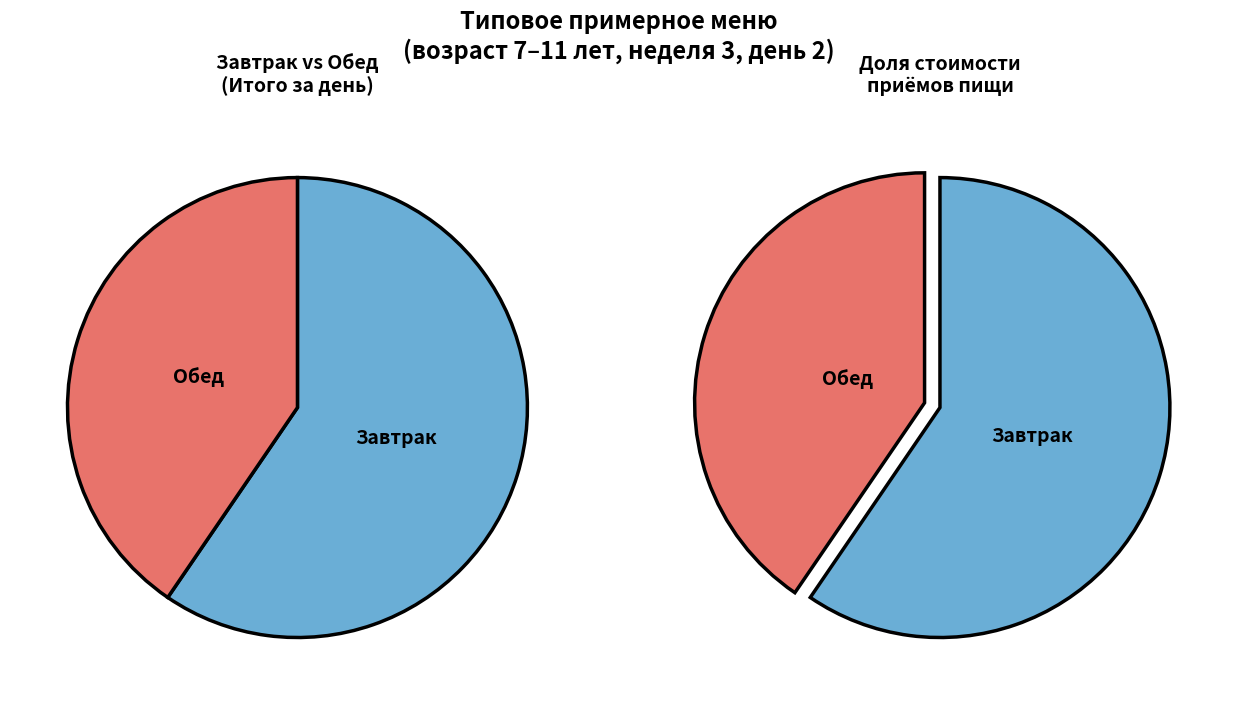

To the nearest percent, what is the average slice percentage?

50%